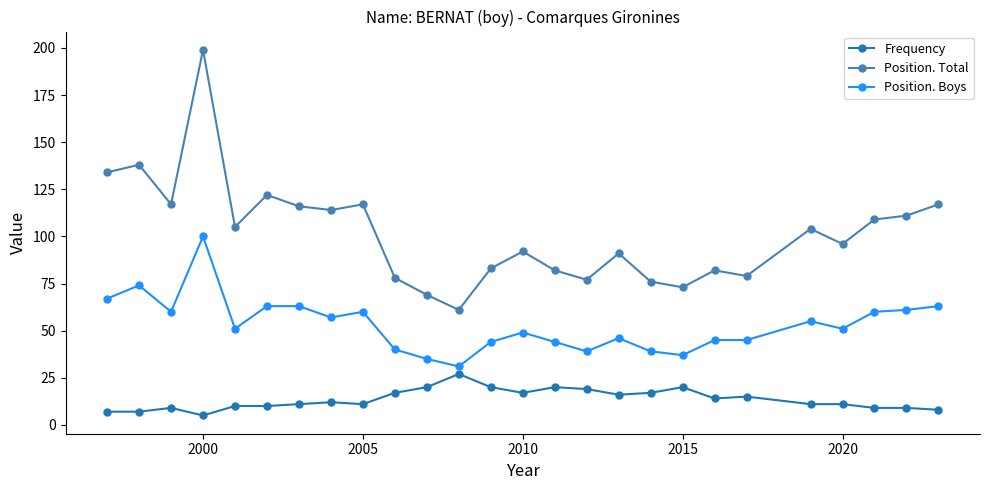

What is the maximum value for Position. Boys?

100